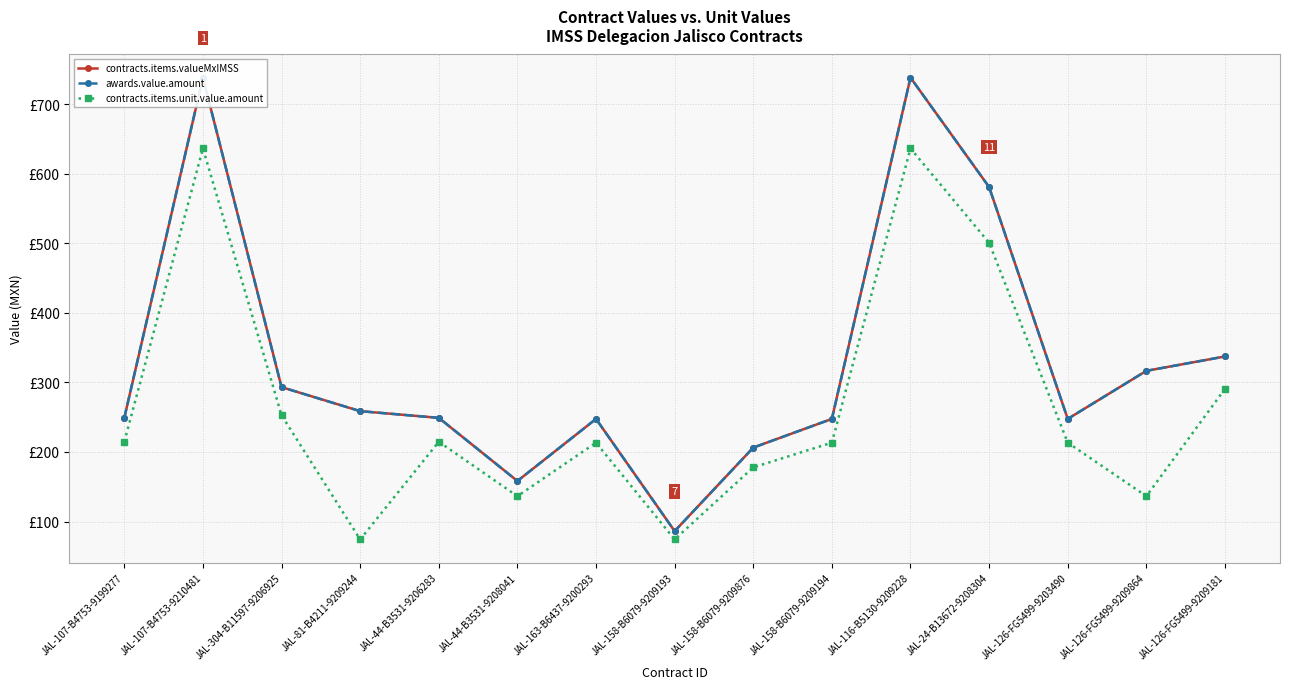

What are all the series names shown in the legend?

contracts.items.valueMxIMSS, awards.value.amount, contracts.items.unit.value.amount